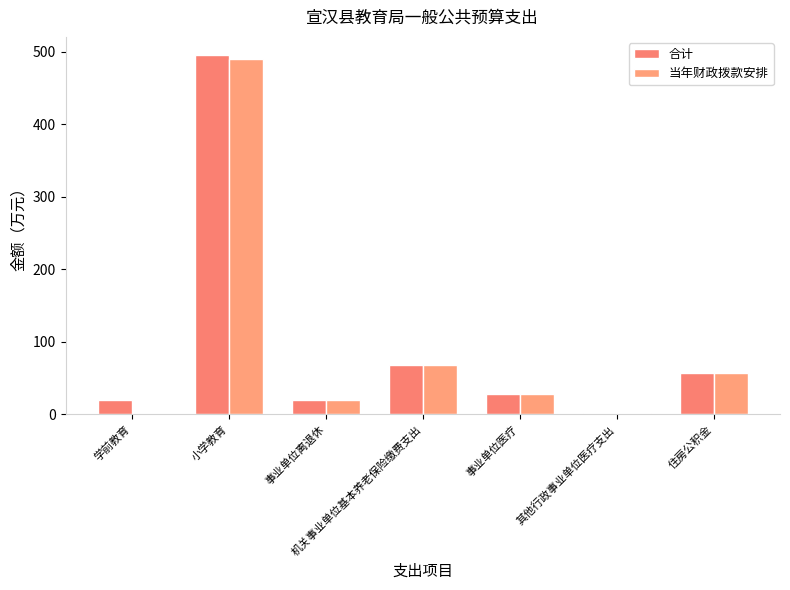

Which series has the largest total across all categories?

合计